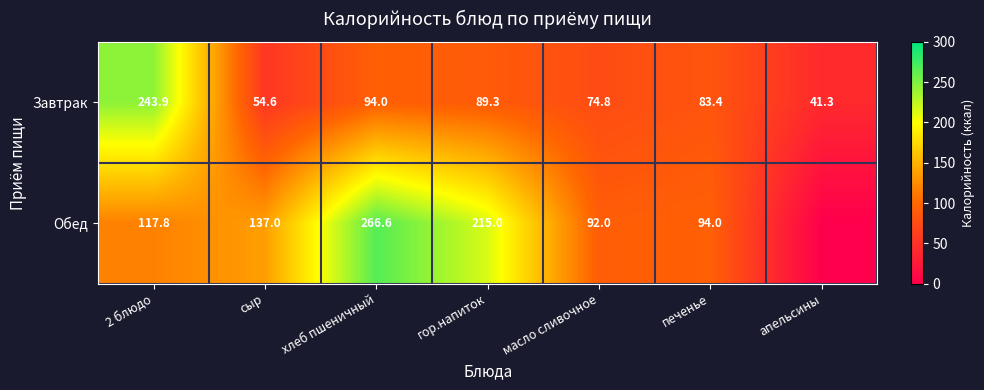

Which series changed the most between сыр and гор.напиток?

Обед